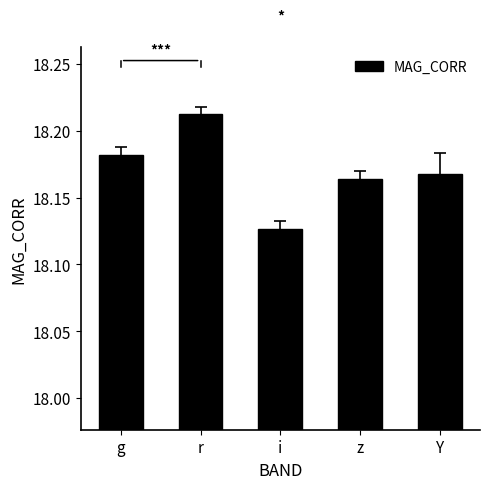

How many bars are there in total?

5